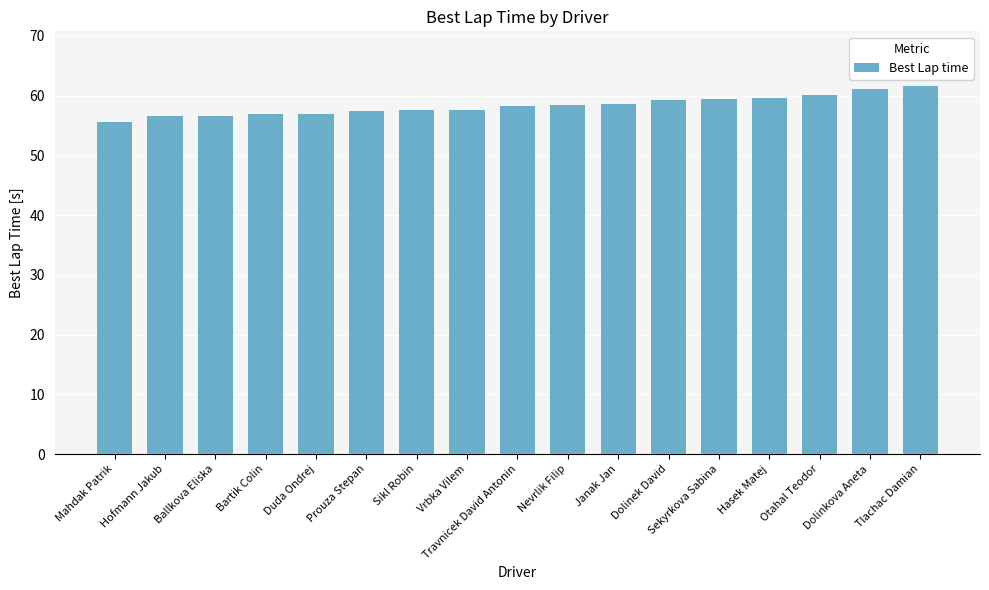

How many categories are shown in the chart?

17